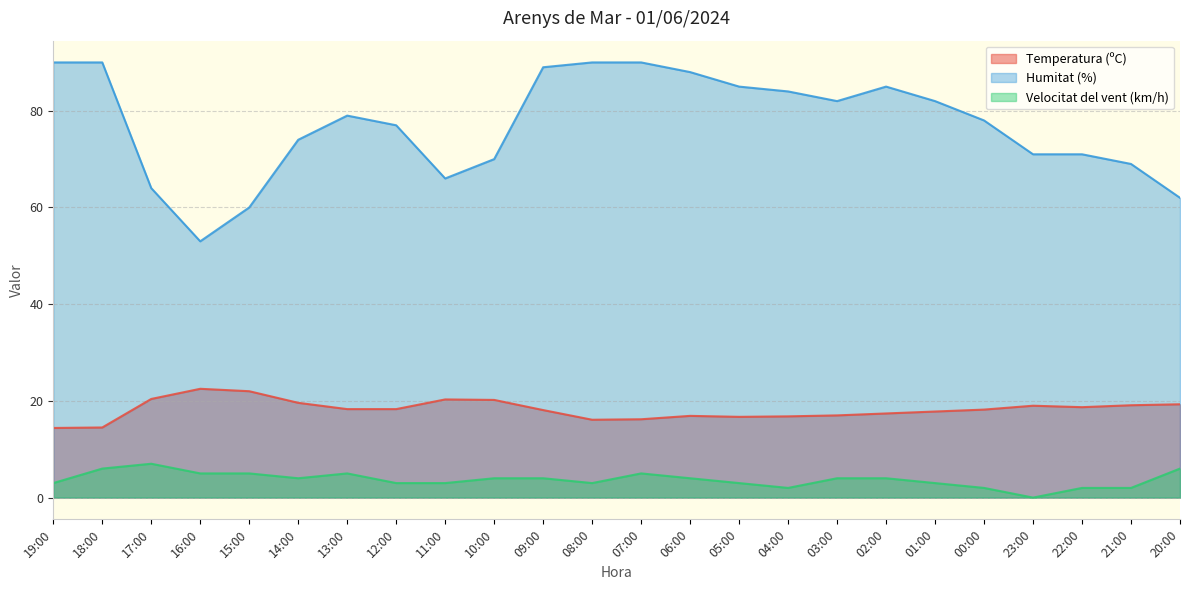

True or false: Velocitat del vent (km/h) and Humitat (%) cross at least once.

False